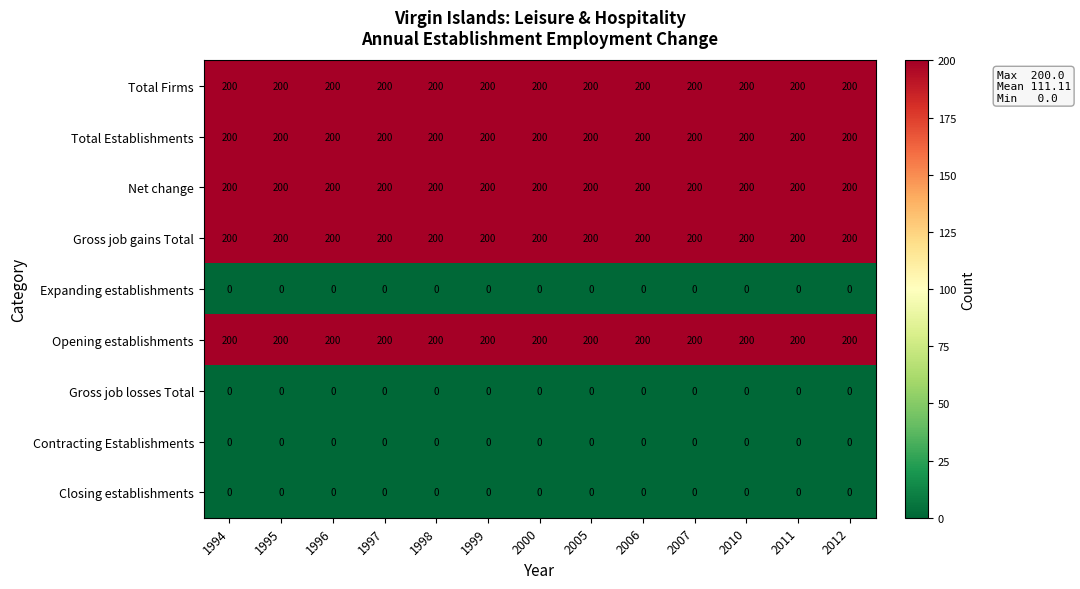

What is the spread (max minus min) of values at 1995?

200